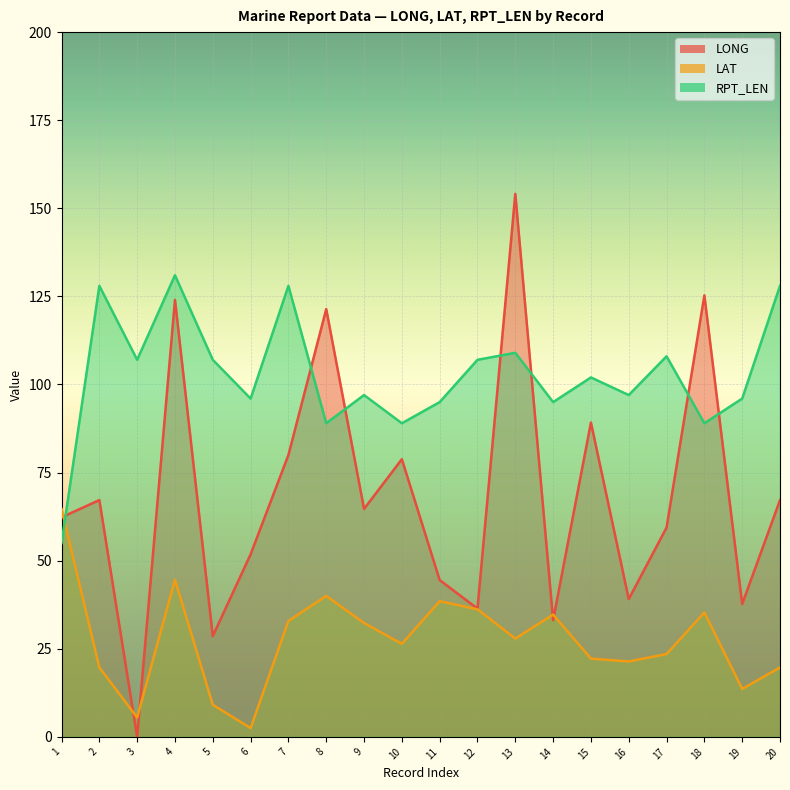

Where does the LAT series first go above 27?

1